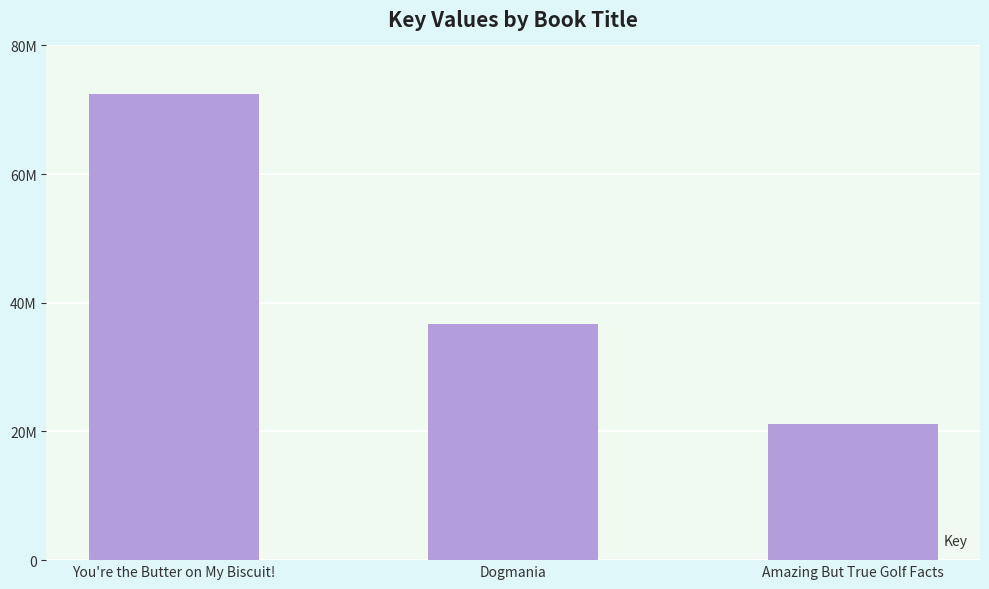

What is the ratio of the value at You're the Butter on My Biscuit! to the value at Dogmania?

2.0